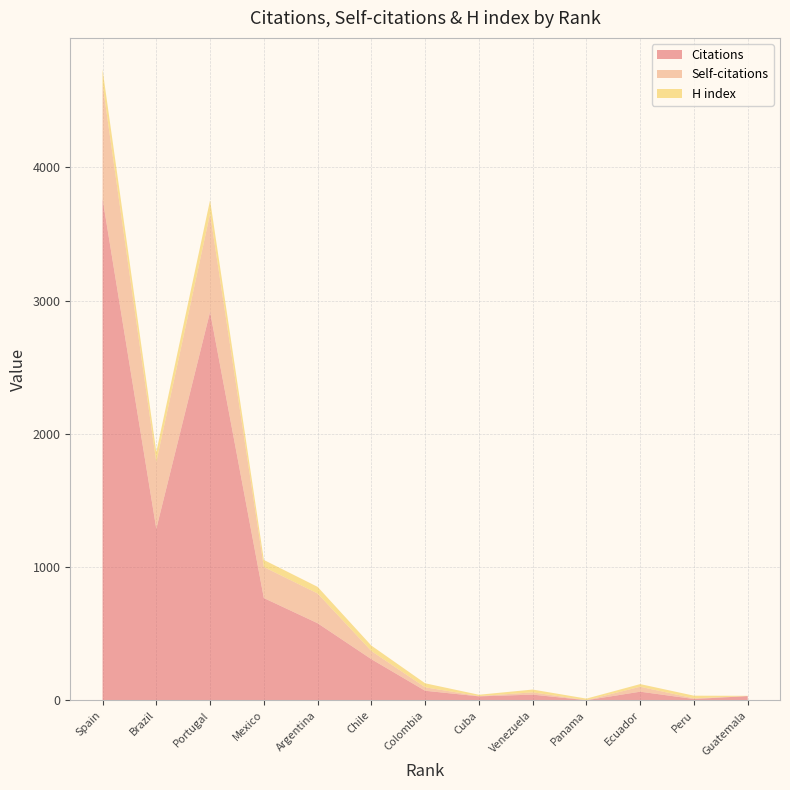

Reading left to right, transcribe all the data shown in this chart.

Citations: 1=3766	2=1288	3=2916	4=768	5=579	6=309	7=72	8=30	9=43	10=1	11=65	12=10	13=32
Self-citations: 1=860	2=501	3=737	4=233	5=223	6=61	7=26	8=2	9=17	10=0	11=37	12=5	13=0
H index: 1=110	2=75	3=102	4=53	5=50	6=41	7=30	8=10	9=21	10=12	11=20	12=20	13=2